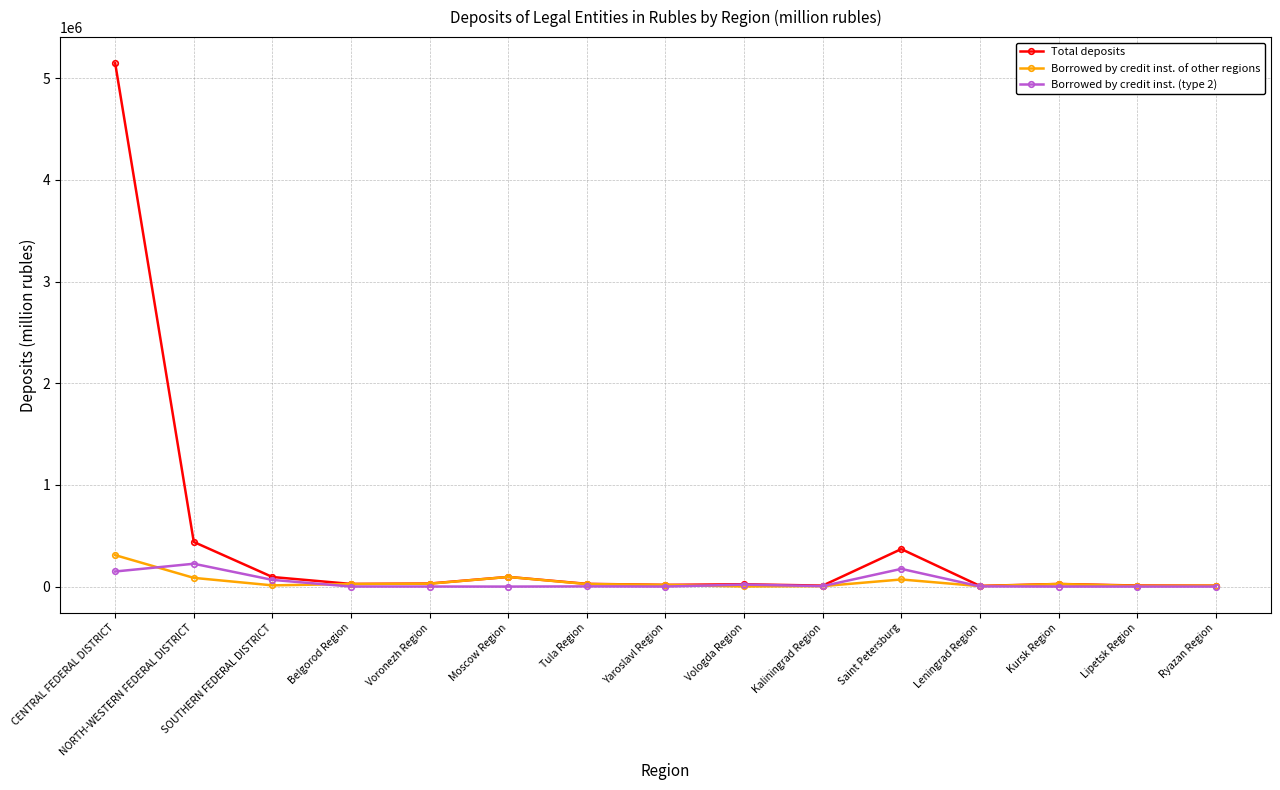

Is the value of Total deposits at CENTRAL FEDERAL DISTRICT greater than the value of Borrowed by credit inst. of other regions at Leningrad Region?

Yes